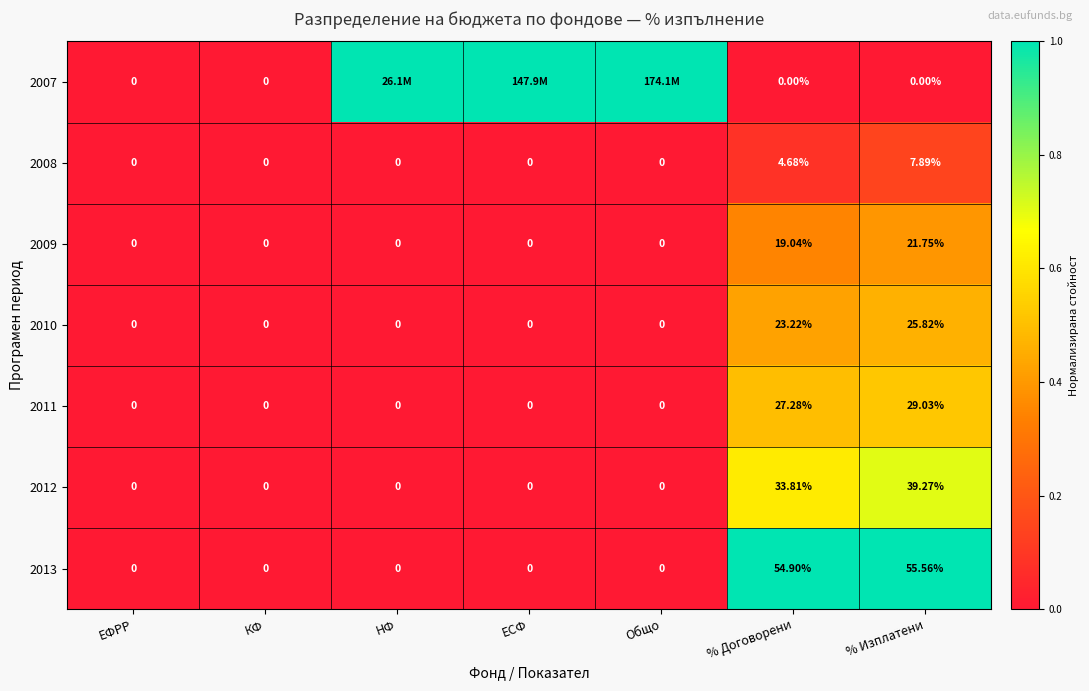

Is the value of 2010 at Общо greater than the value of 2012 at % Изплатени?

No